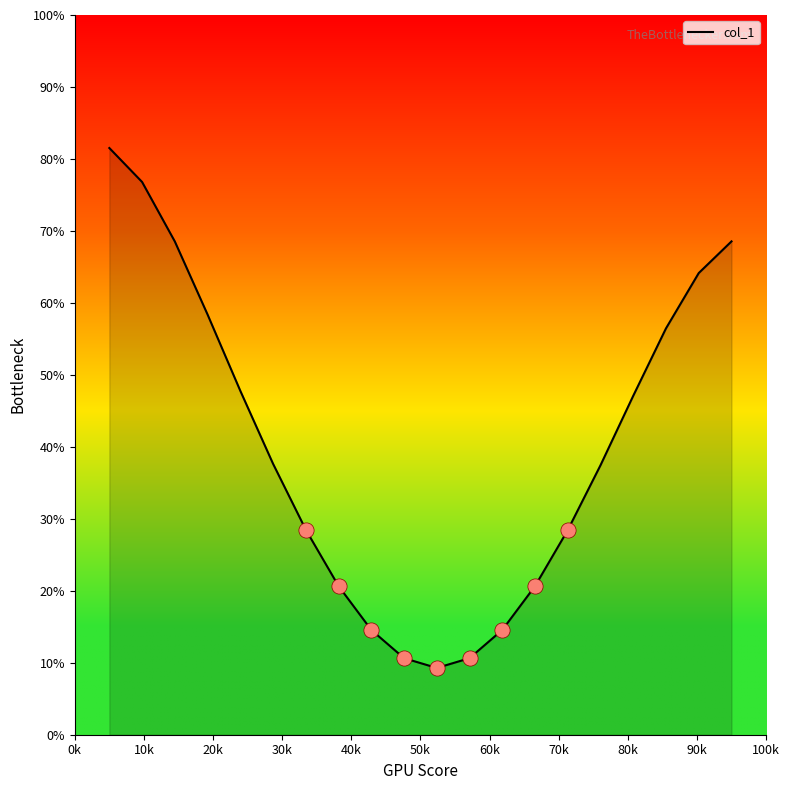

What is the maximum value shown in the chart?

81.5